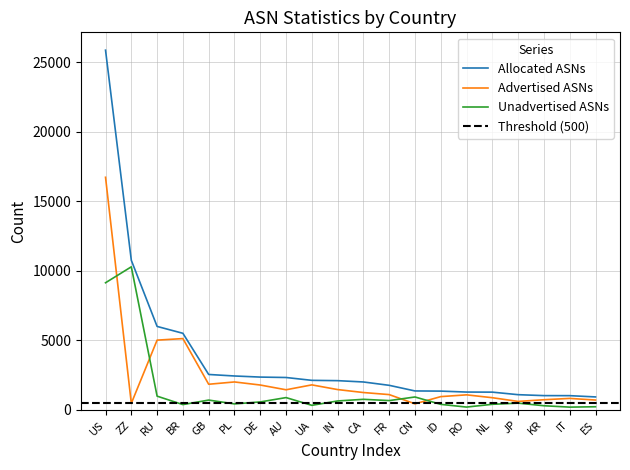

List the series in order of their peak value, lowest first.

Unadvertised ASNs, Advertised ASNs, Allocated ASNs